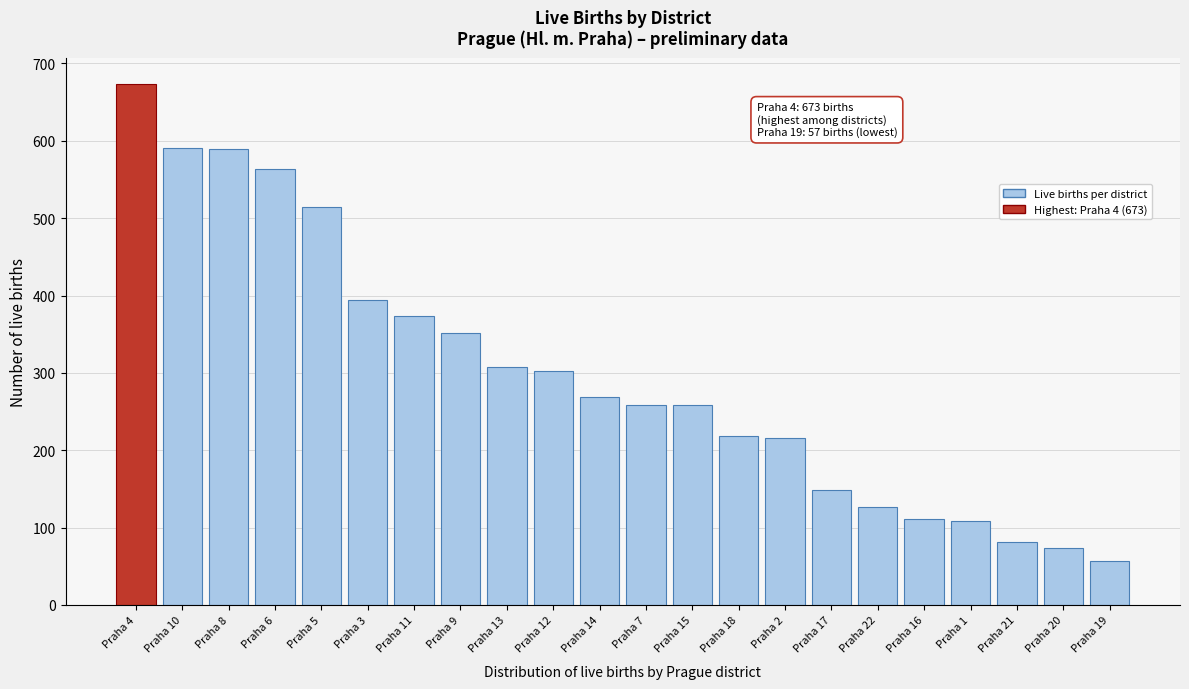

What is the difference between the second highest and minimum values?

534